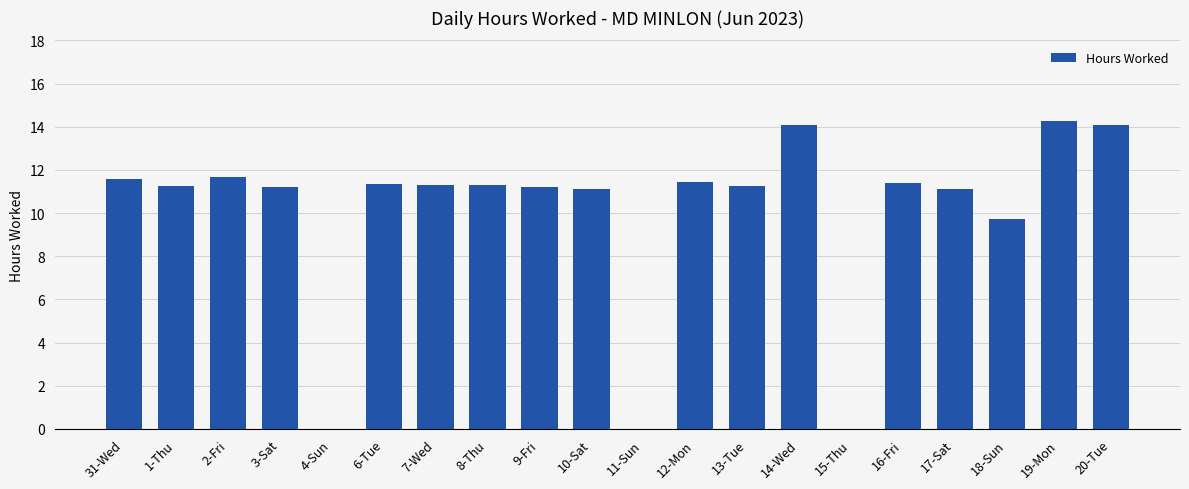

What is the sum of the values at 3-Sat and 14-Wed?

25.3